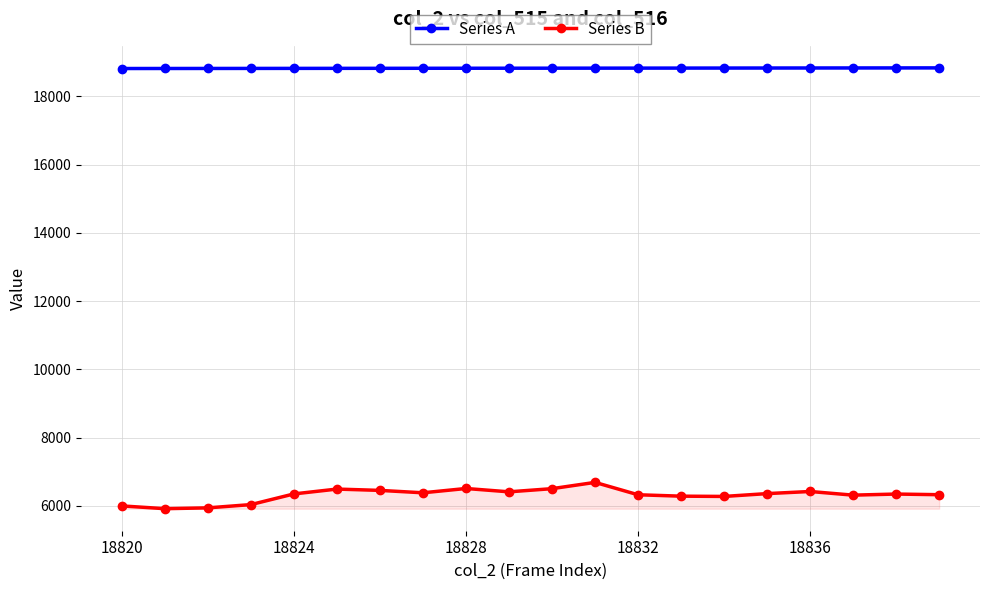

In Series B, how many points are lower than both neighbors (excluding endpoints)?

5